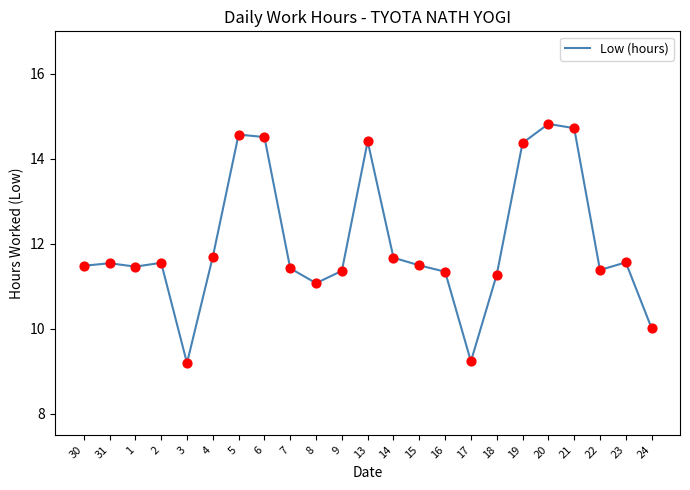

Between 5 and 3, which is larger?

5